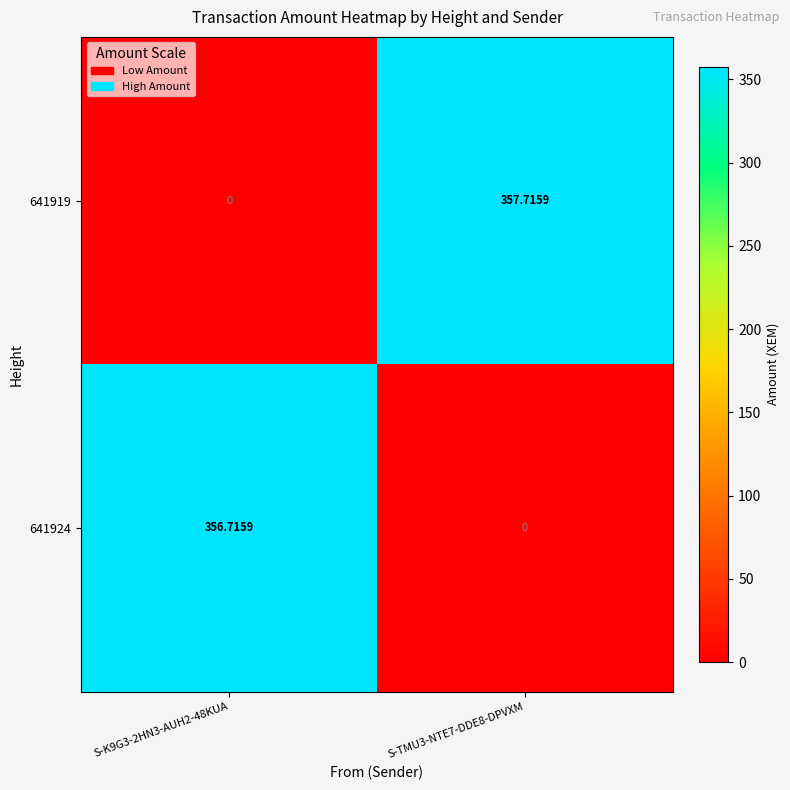

How many values in the 641919 series exceed 357?

1